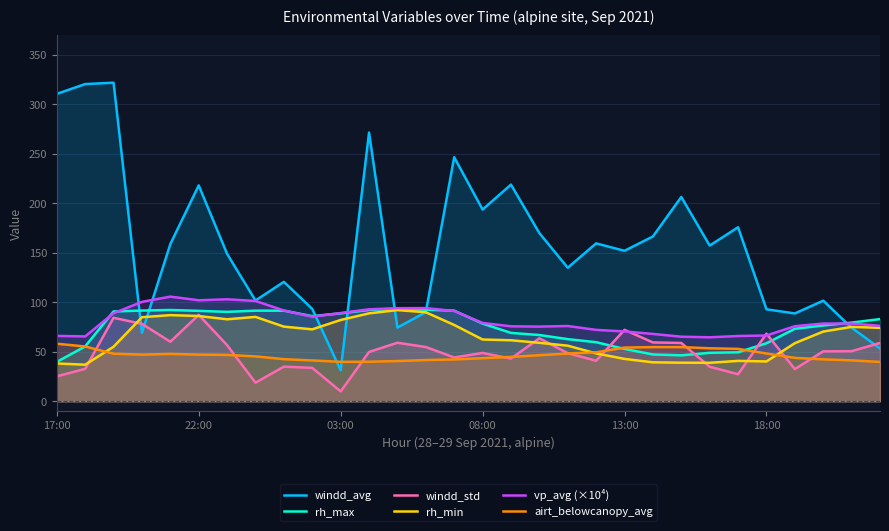

Which series has the widest spread of values?

windd_avg